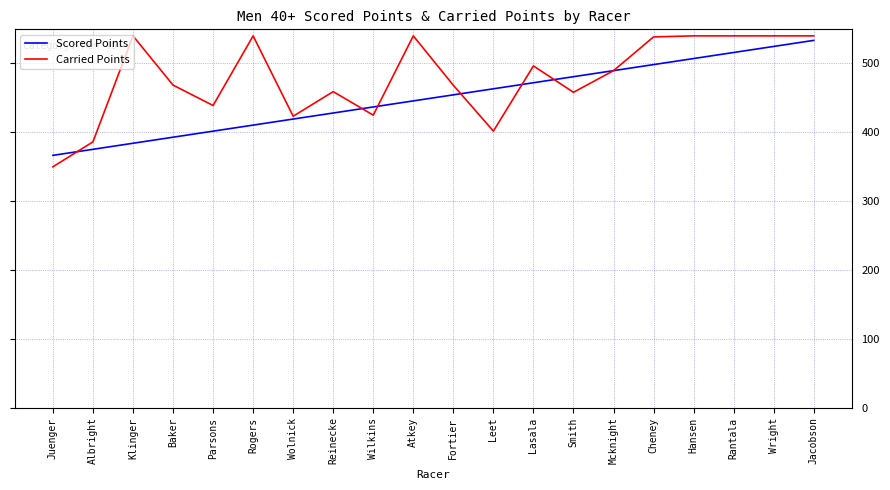

What is the total value across all series at Rantala?

1055.9